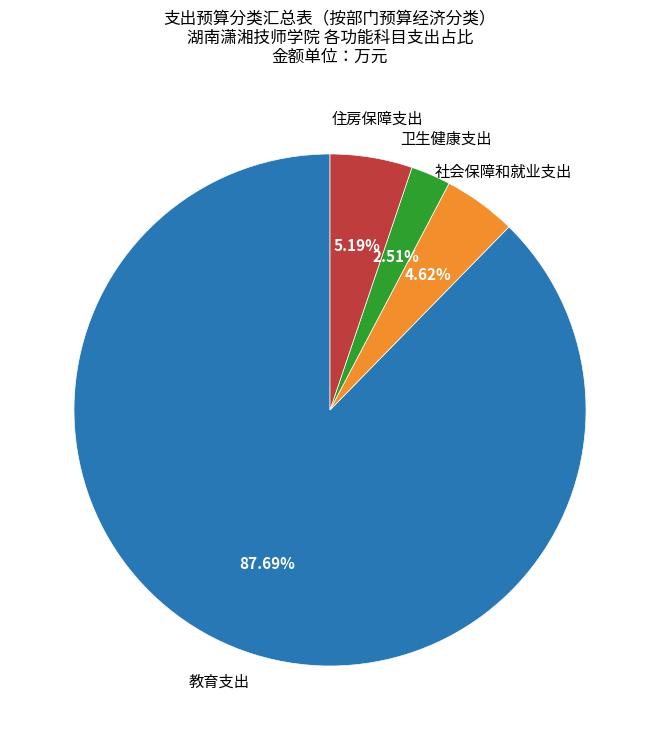

What is the ratio of the value at 社会保障和就业支出 to the value at 住房保障支出?

0.9